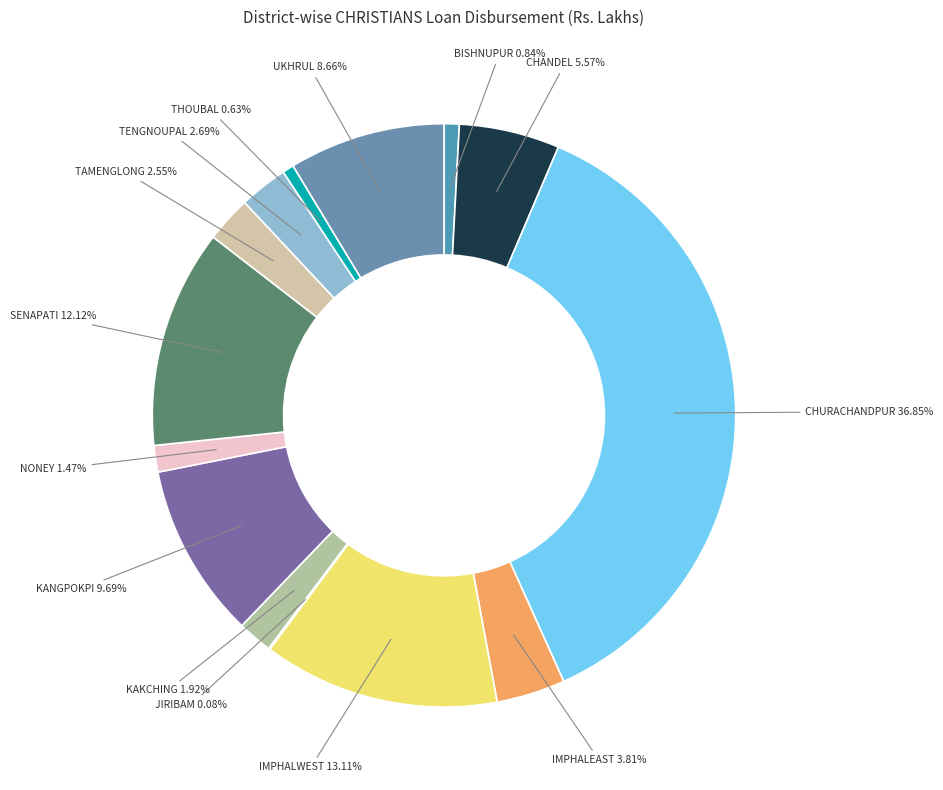

What is the total percentage of CHURACHANDPUR and TAMENGLONG?

39.4%